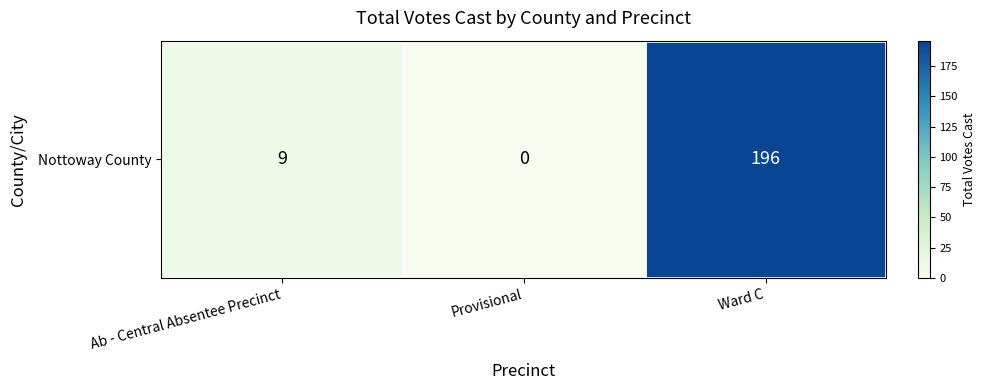

At which category does the chart reach its minimum across all series?

Provisional